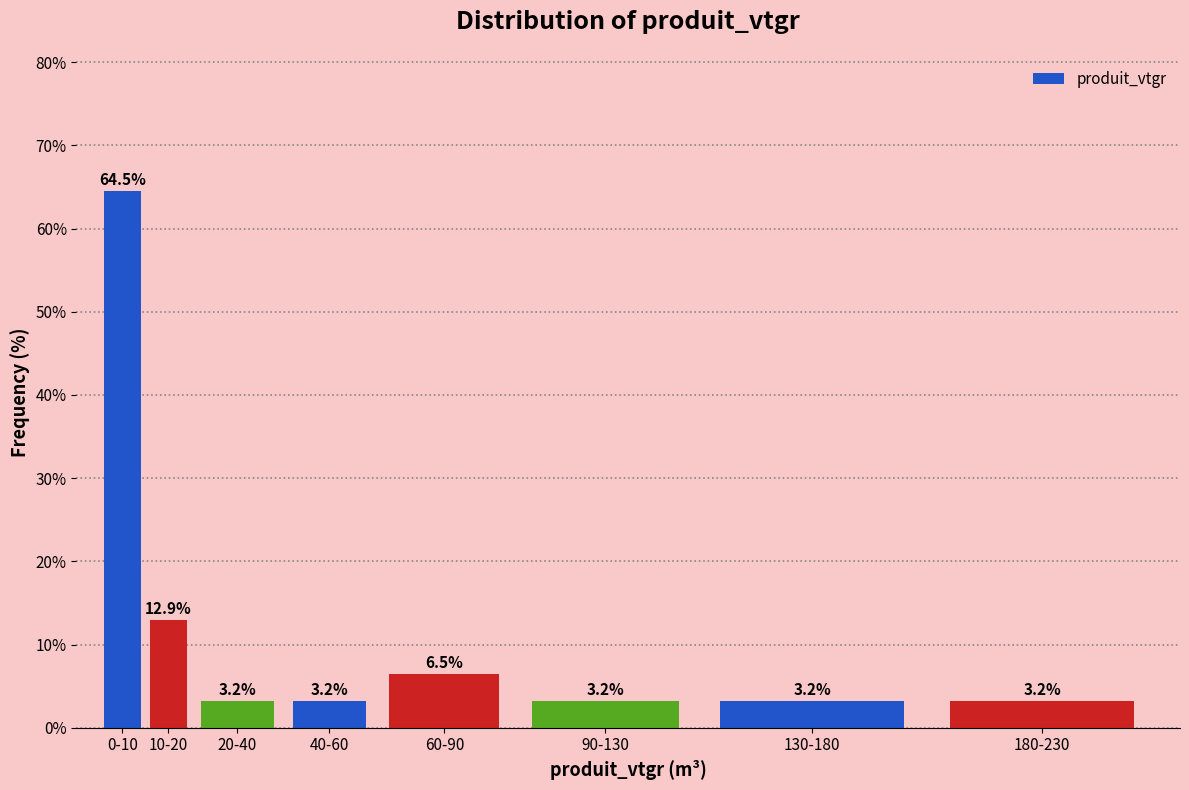

Reading left to right, what are all the values shown in this chart?

64.5	12.9	3.2	3.2	6.5	3.2	3.2	3.2